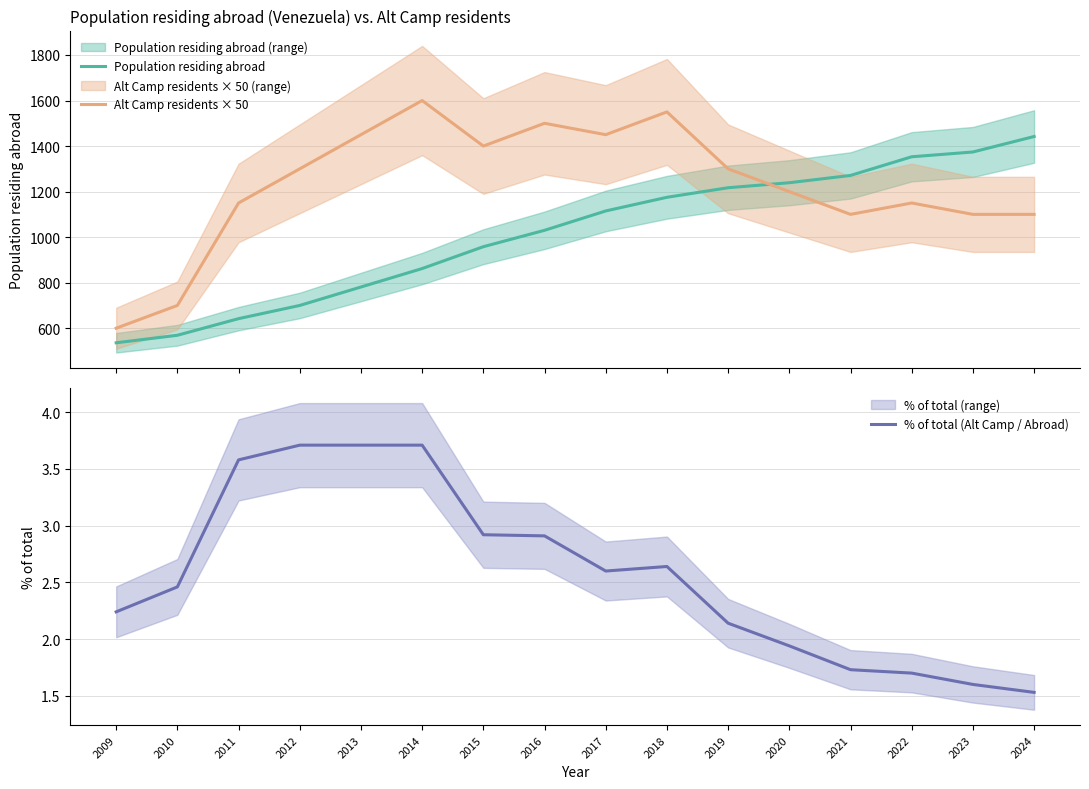

List the series in order of their peak value, highest first.

Alt Camp residents × 50, Population residing abroad, % of total (Alt Camp / Abroad)